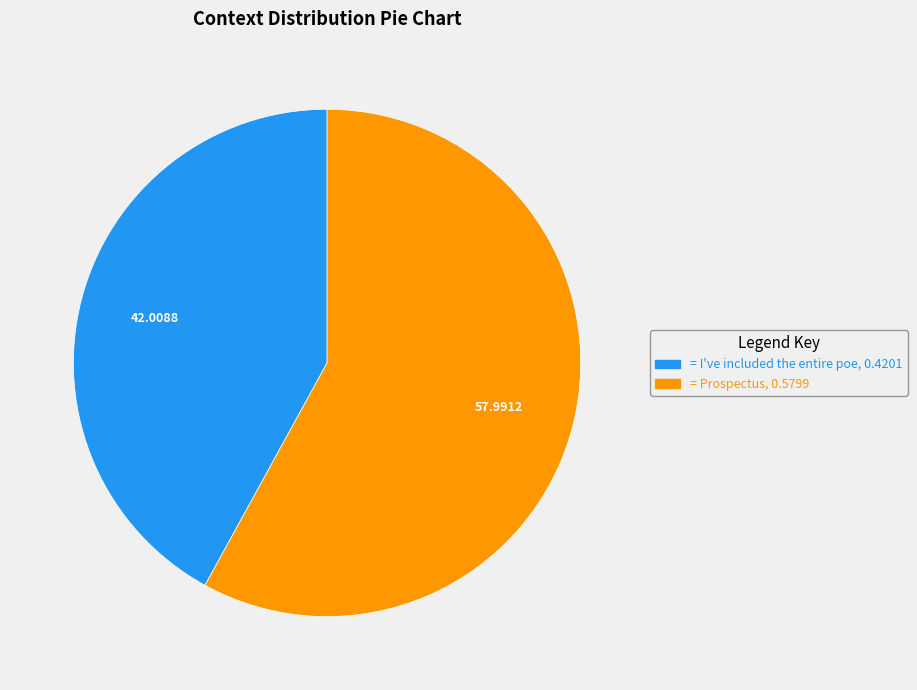

Does any single category account for the majority?

Yes